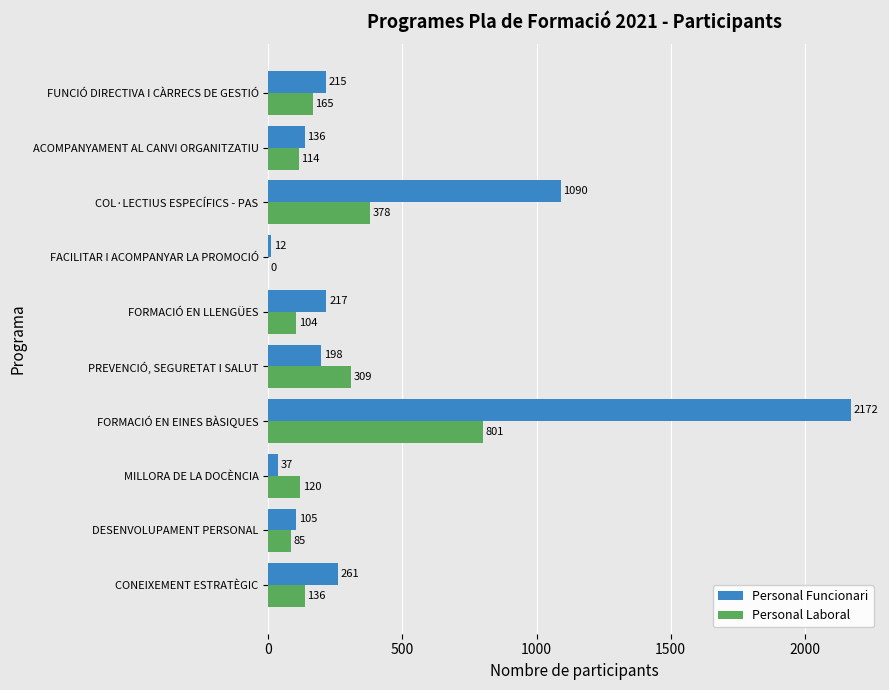

Is the value of Personal Funcionari at FACILITAR I ACOMPANYAR LA PROMOCIÓ greater than the value of Personal Laboral at DESENVOLUPAMENT PERSONAL?

No